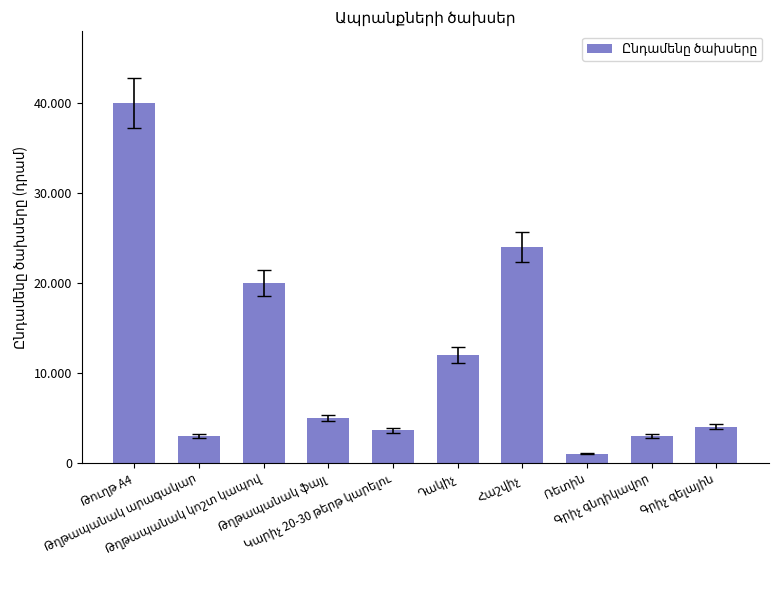

What is the value of the 6th bar from the left?

12000